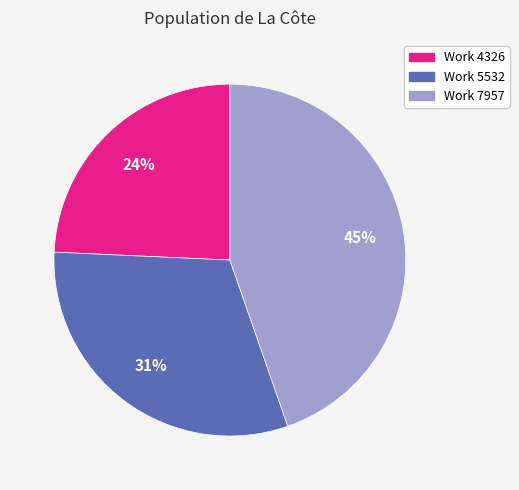

Combined, do Work 4326 and Work 7957 account for over 50%?

Yes